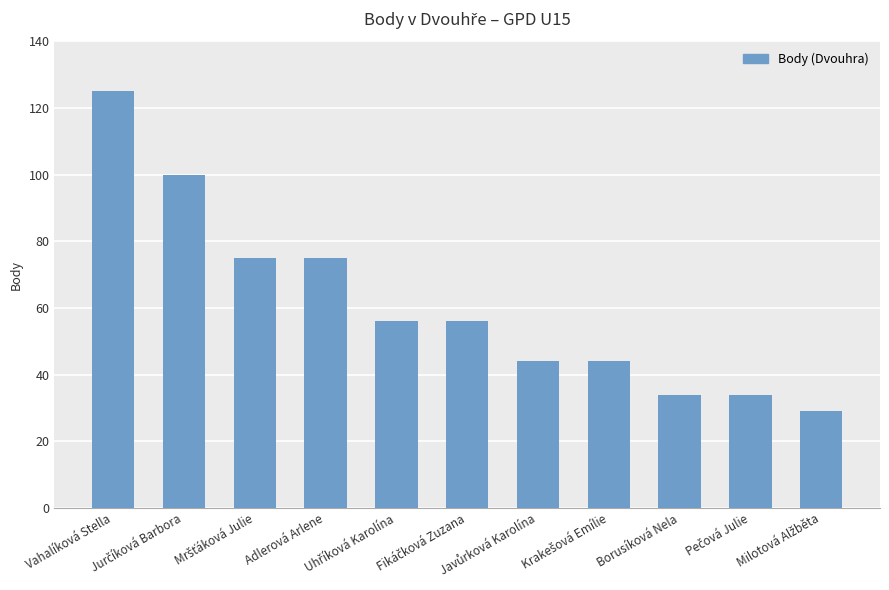

What is the maximum value shown in the chart?

125